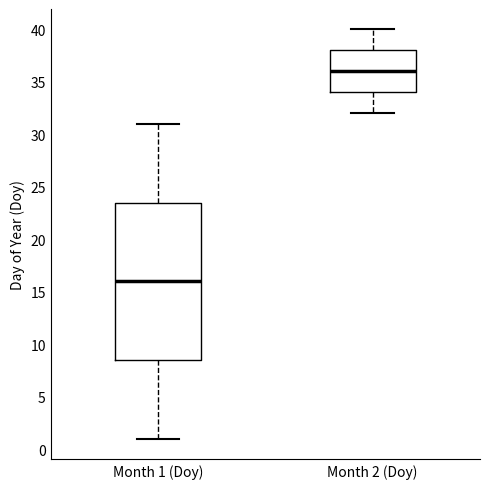

Reading left to right, read every box against the y-axis: the position of its median line, the range the box covers, and the ends of its whiskers. The values are not printed on the chart, so give them approximately, as read against the axis.

Month 1 (Doy): median 16.0, box 8.5 to 23.5, whiskers 1.0 to 31.0
Month 2 (Doy): median 36.0, box 34.0 to 38.0, whiskers 32.0 to 40.0